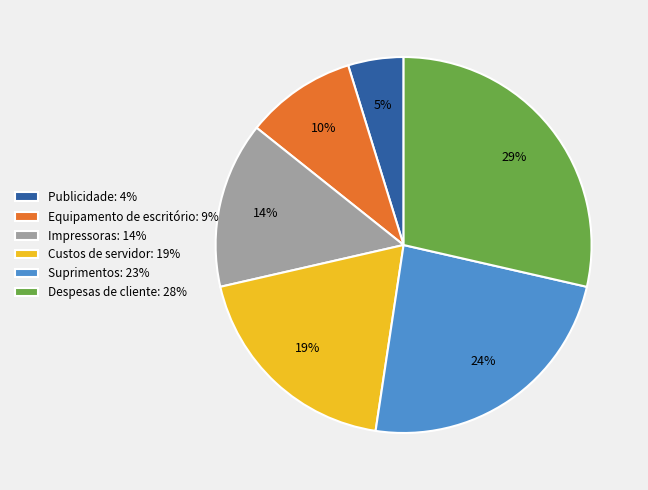

True or false: Despesas de cliente: 28% accounts for 29% of the total.

True